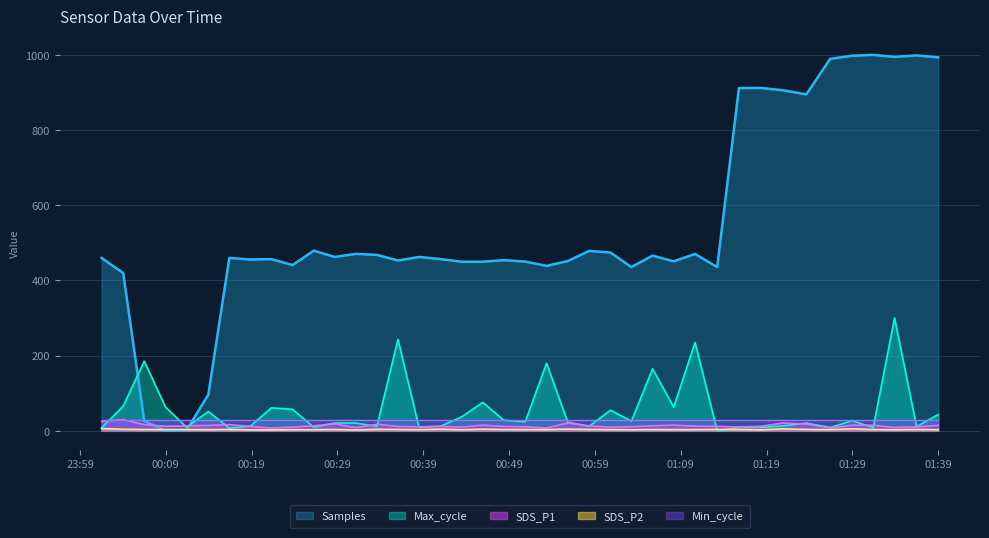

How many interior local peaks does the SDS_P2 series have?

12